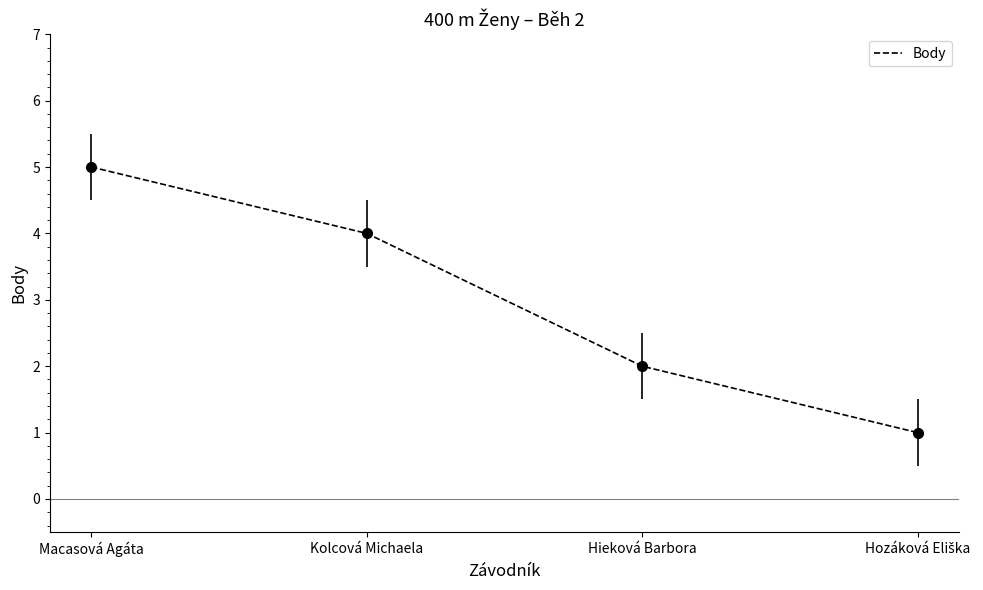

What is the average value?

3